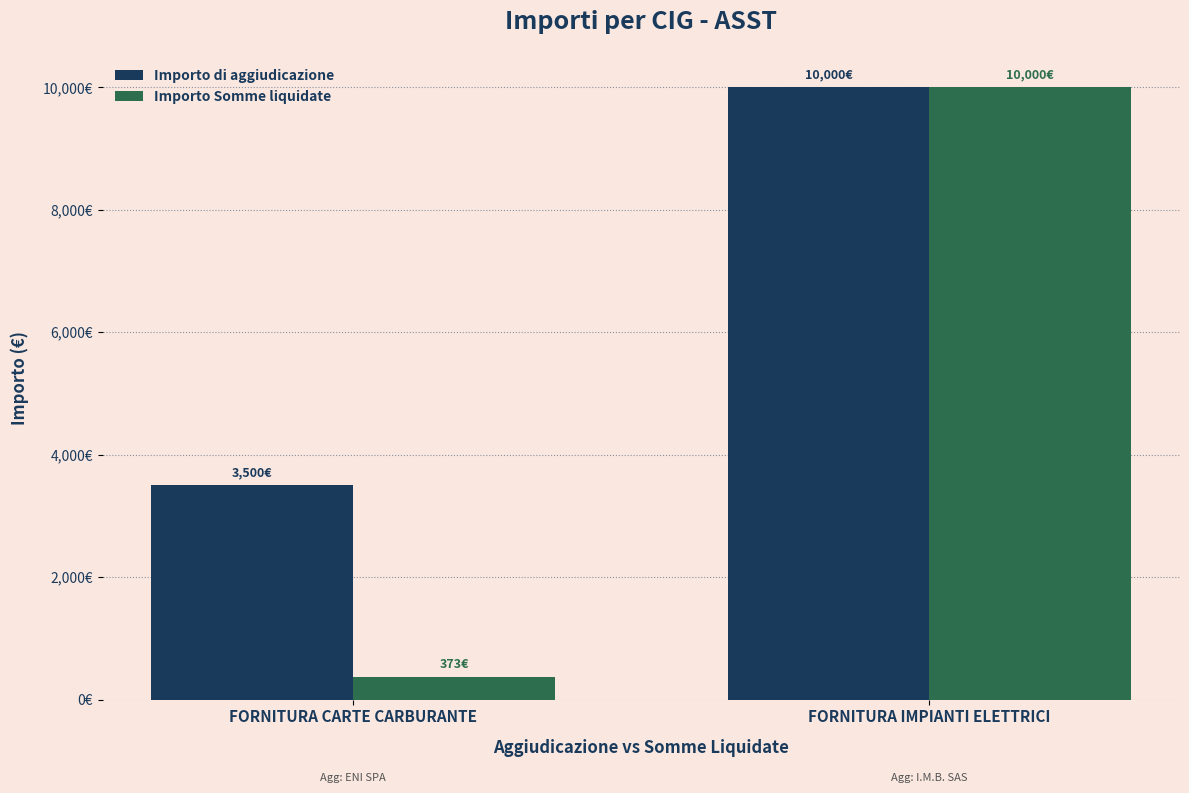

Between FORNITURA IMPIANTI ELETTRICI and FORNITURA CARTE CARBURANTE, which is larger?

FORNITURA IMPIANTI ELETTRICI